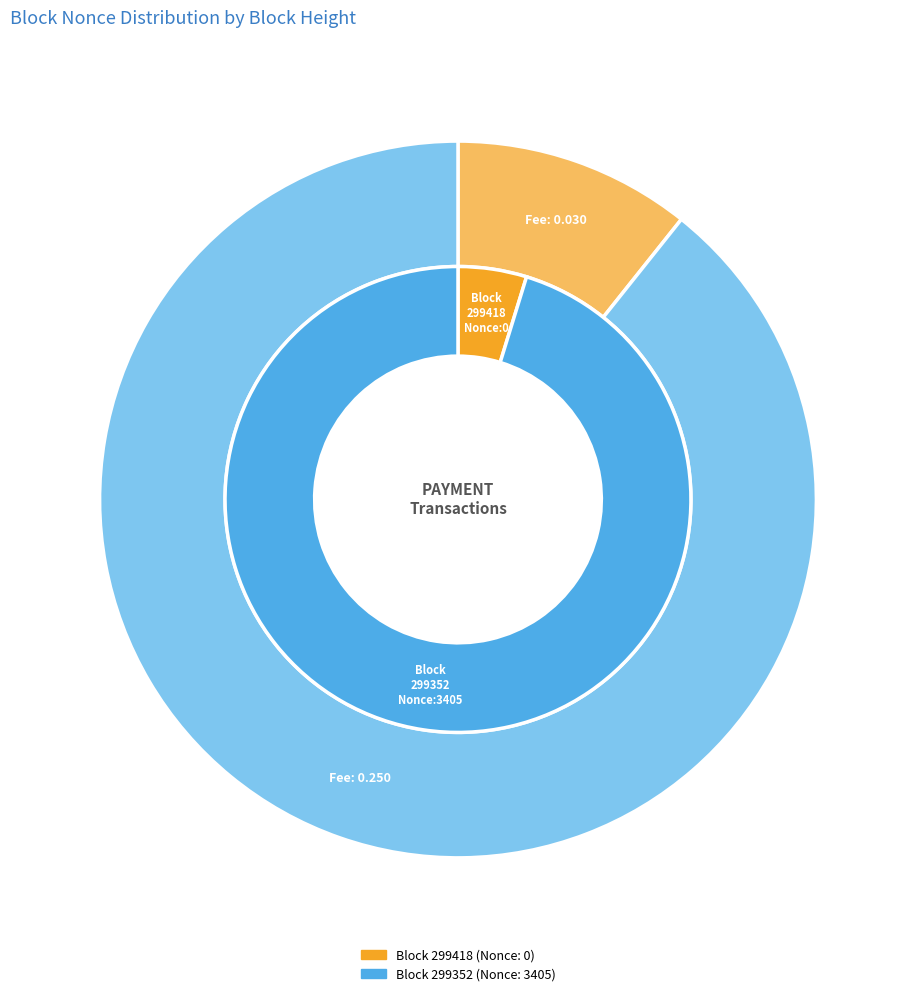

Count the number of slices in the pie.

2